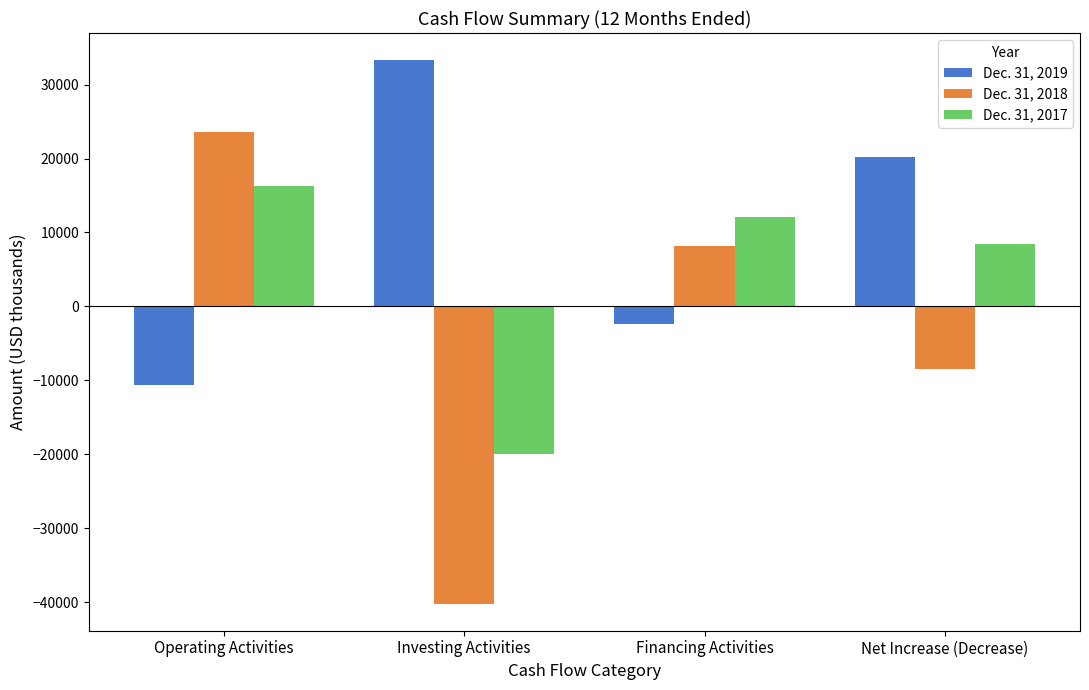

What position from the left is Operating Activities?

1